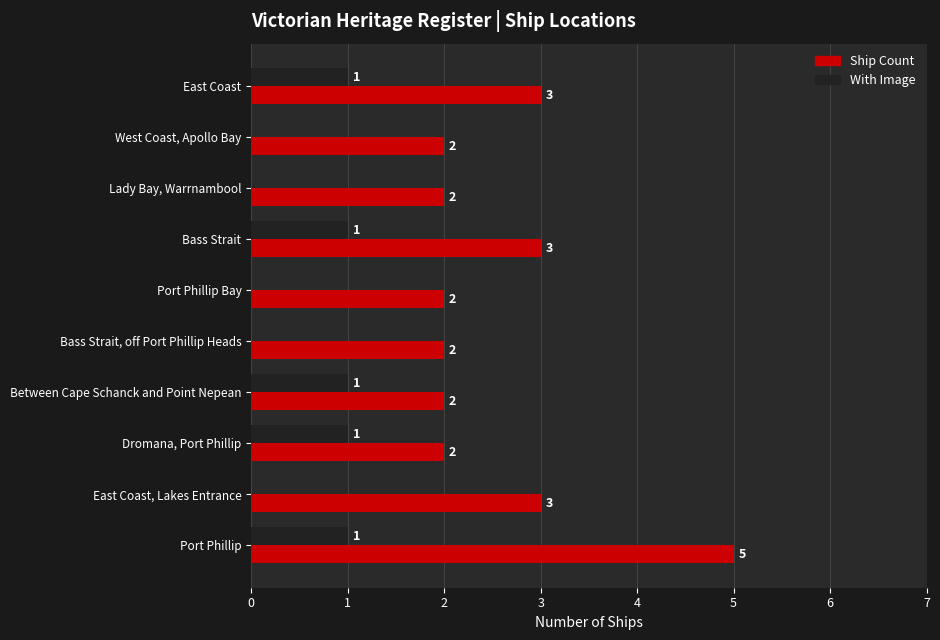

How many data points does each series have?

10